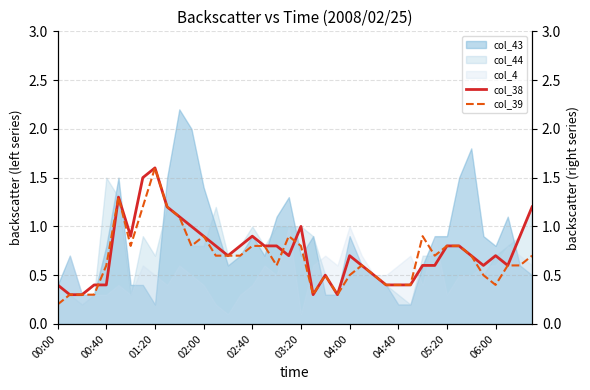

What is the highest value of the col_44 series?

1.5